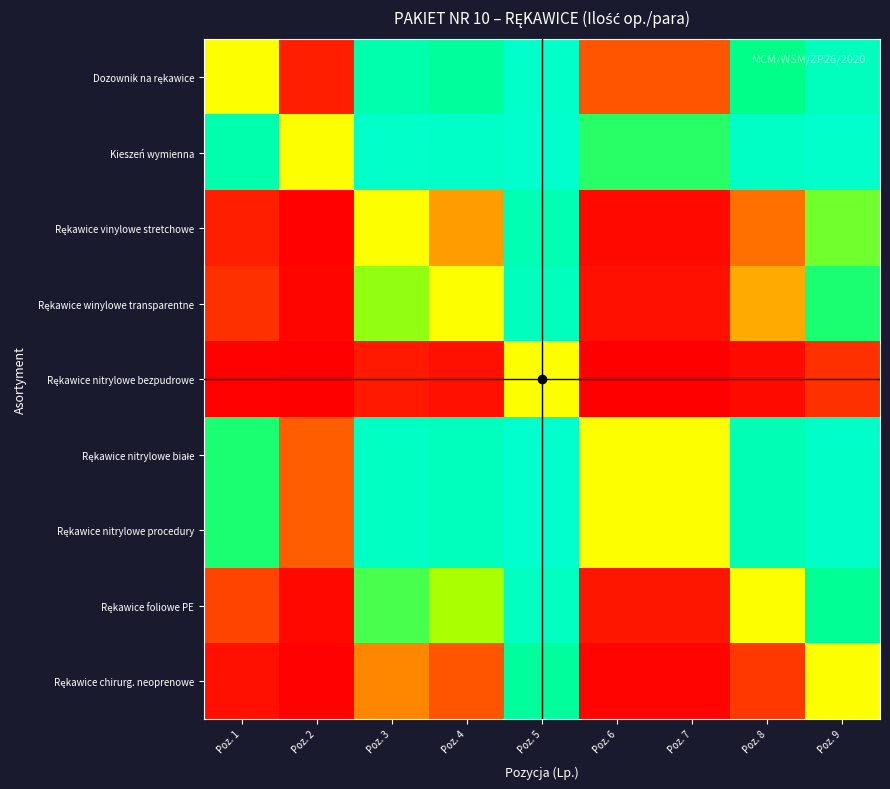

Rank the series by their maximum value, from highest to lowest.

Kieszeń wymienna, Rękawice nitrylowe białe, Rękawice nitrylowe procedury, Dozownik na rękawice, Rękawice foliowe PE, Rękawice winylowe transparentne, Rękawice vinylowe stretchowe, Rękawice chirurg. neoprenowe, Rękawice nitrylowe bezpudrowe